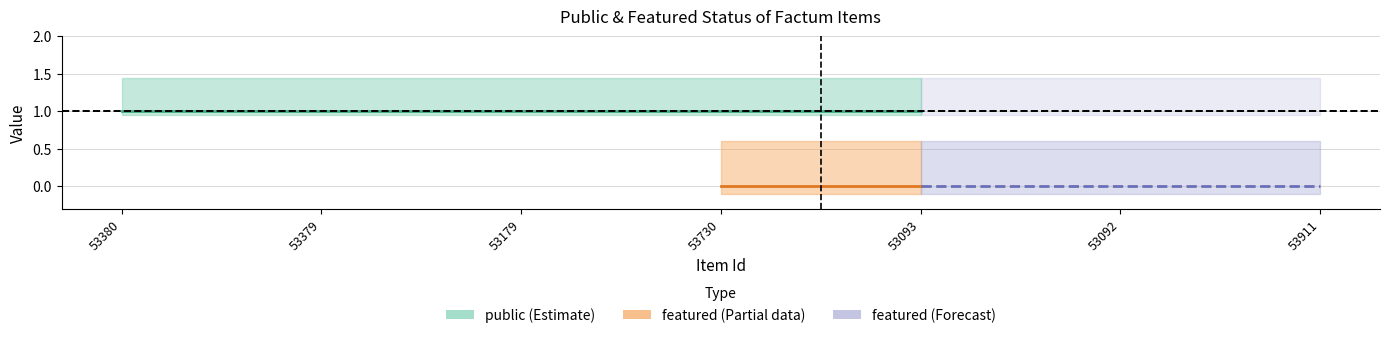

Is this an area chart (filled region under the line)?

No